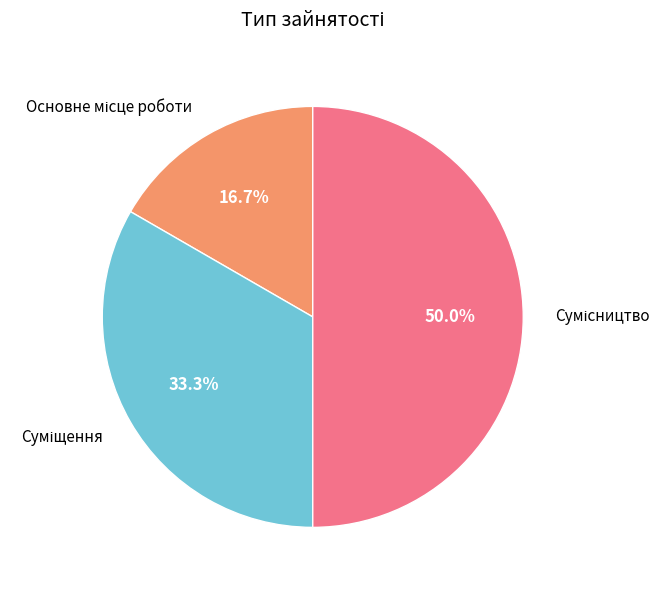

What percentage is NOT represented by Суміщення?

66.7%